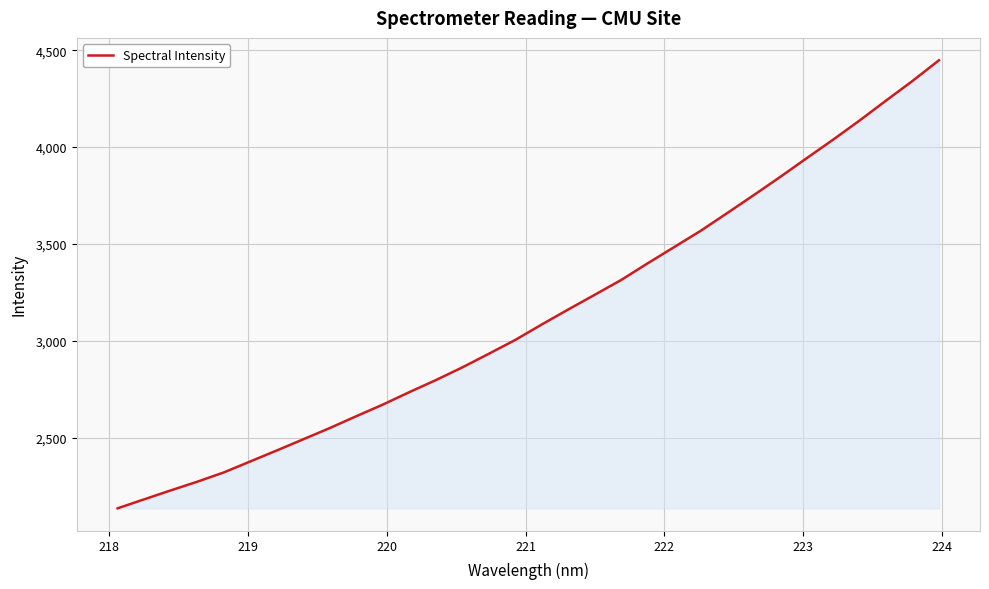

What is the difference between the maximum and minimum values?

2312.7